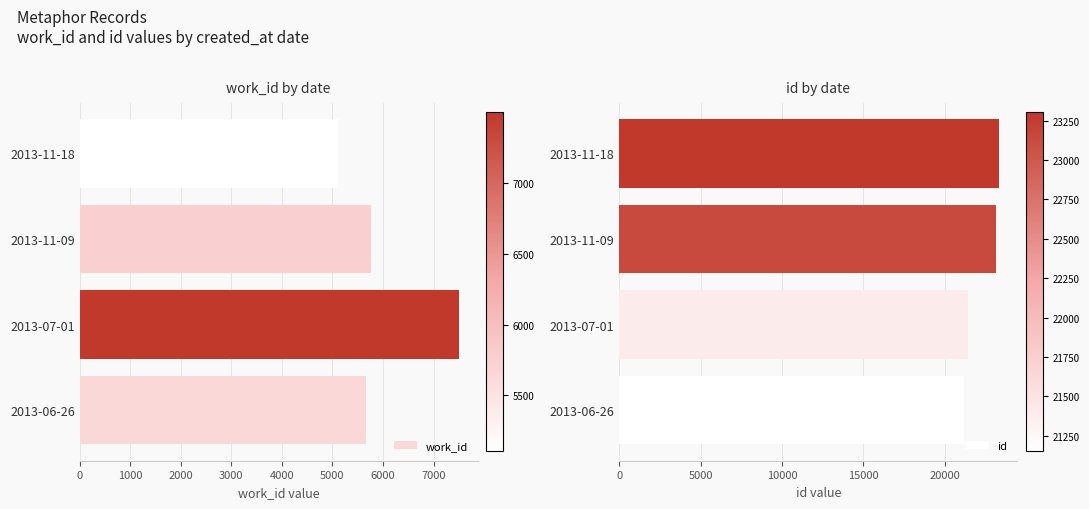

The id series shows 14334 at 2013-07-01. True or false?

False